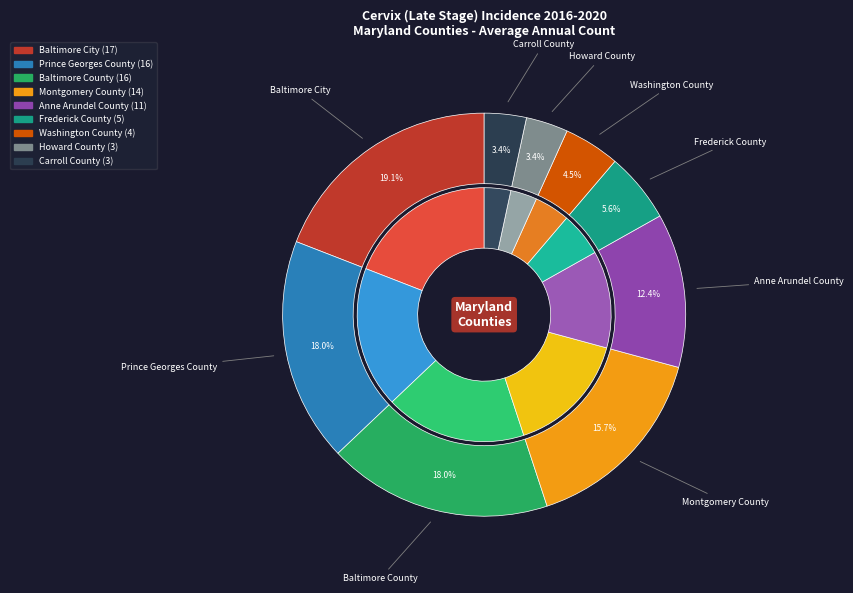

Does Anne Arundel County account for over 50% of the chart?

No